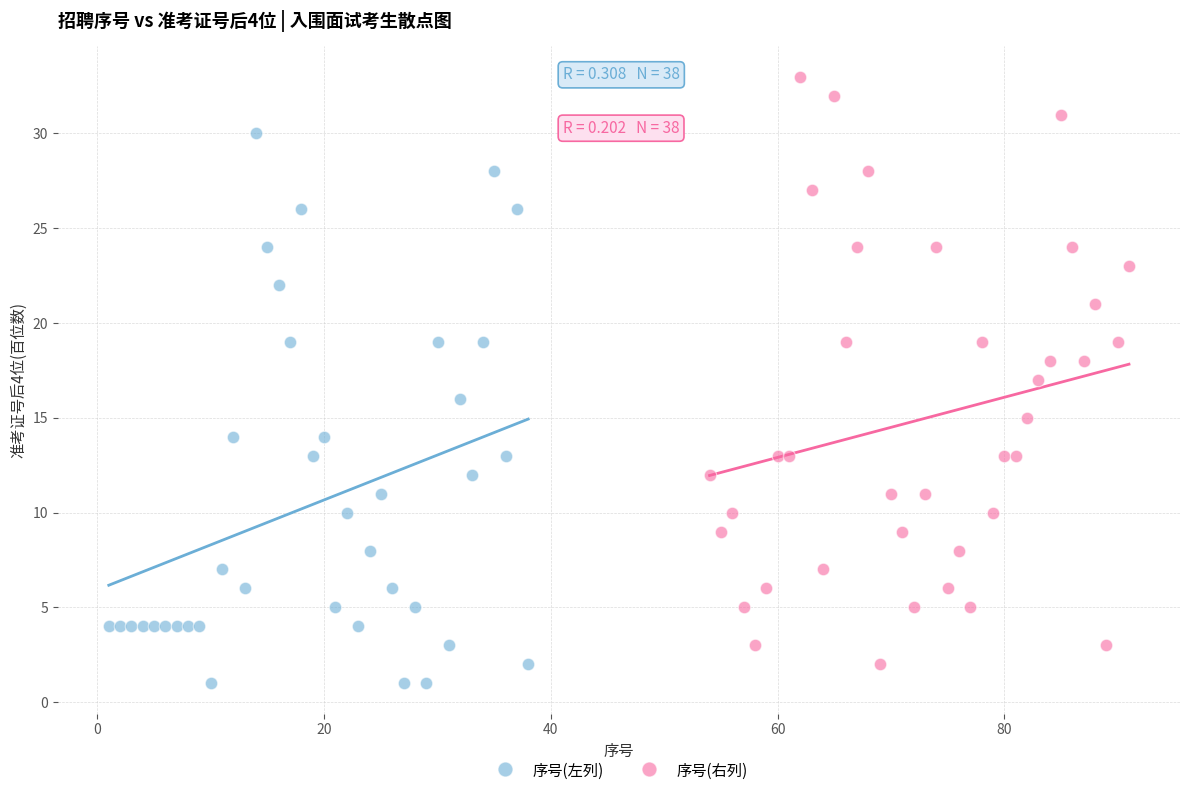

Which series reaches the maximum Y coordinate?

序号(右列)